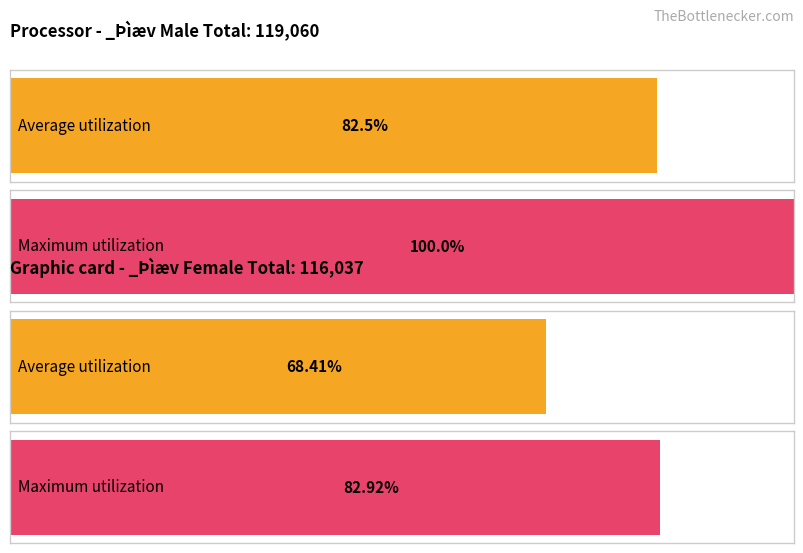

Are the bars grouped side by side (vs. stacked)?

Yes